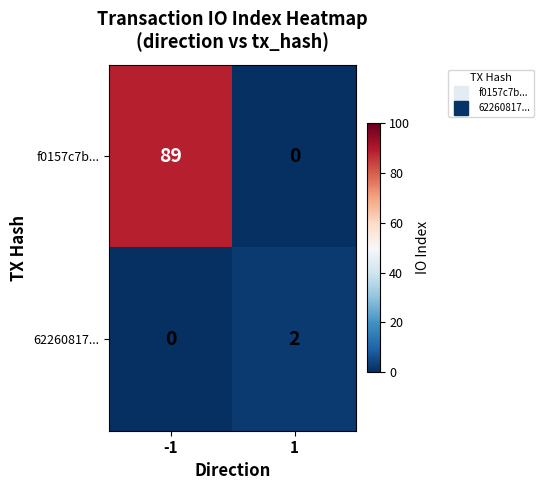

Rank the series by their average value, from lowest to highest.

62260817..., f0157c7b...